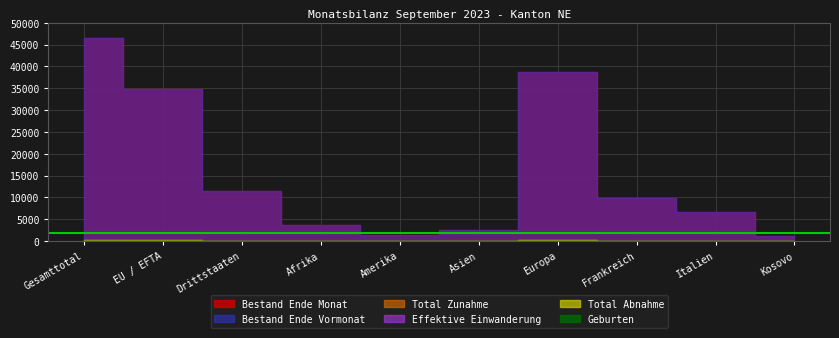

Is the value of Effektive Einwanderung at Italien greater than the value of Bestand Ende Vormonat at EU / EFTA?

No